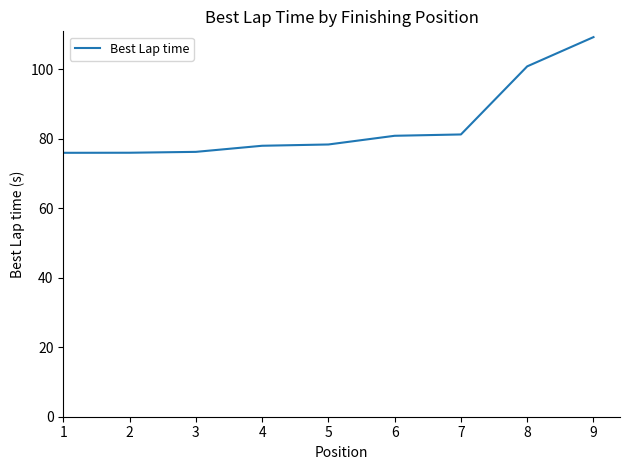

Which has a higher value, 1 or 5?

5